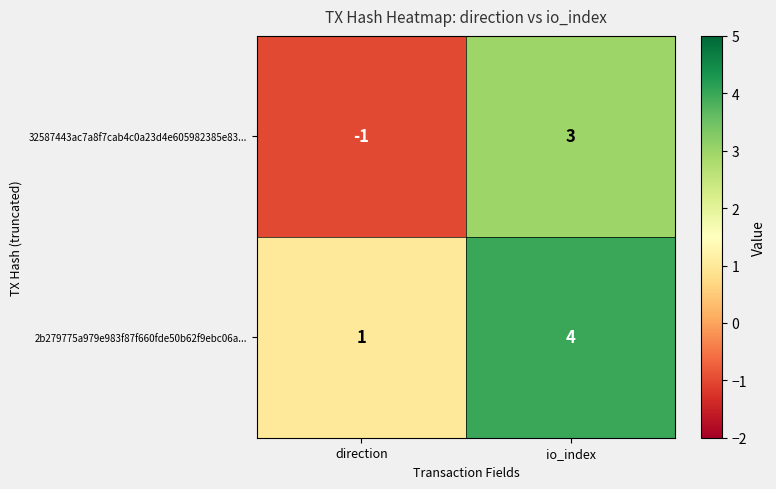

The value of 32587443ac7a8f7cab4c0a23d4e605982385e83... at io_index is 3. True or false?

True